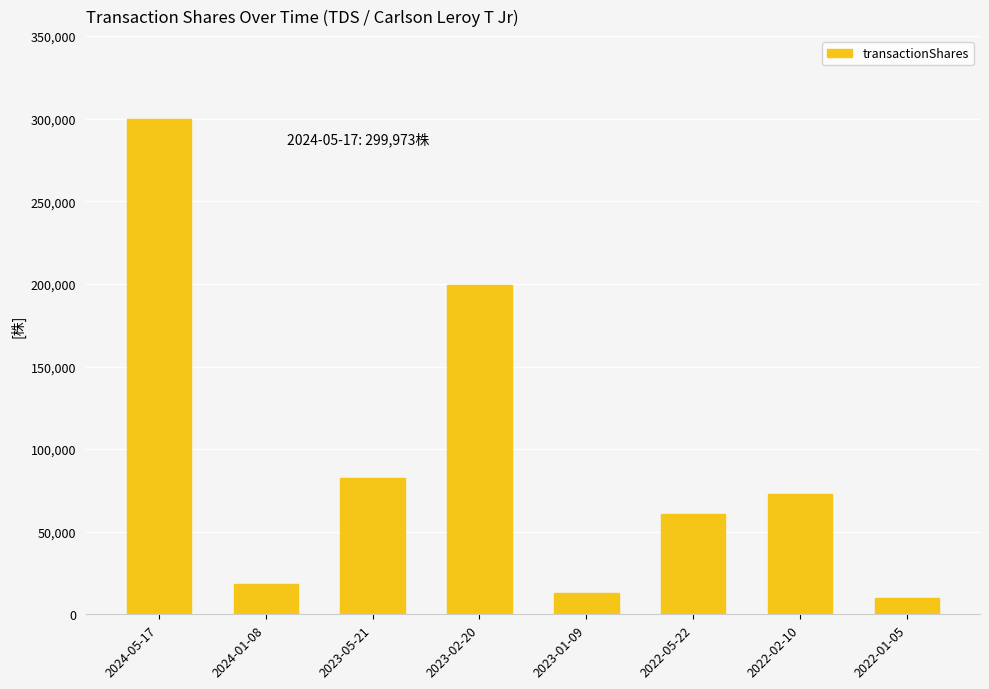

Which category has the lowest value across all series?

2022-01-05